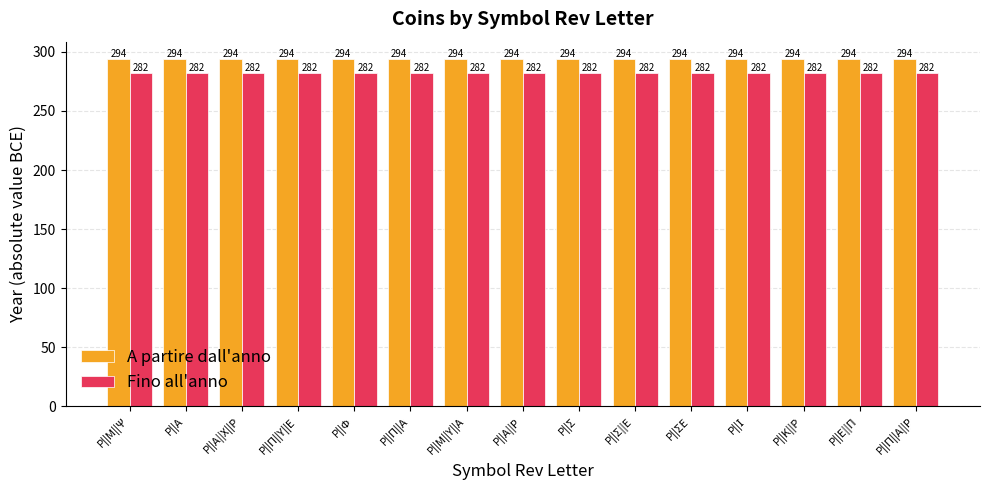

What is the maximum value for Fino all'anno?

282